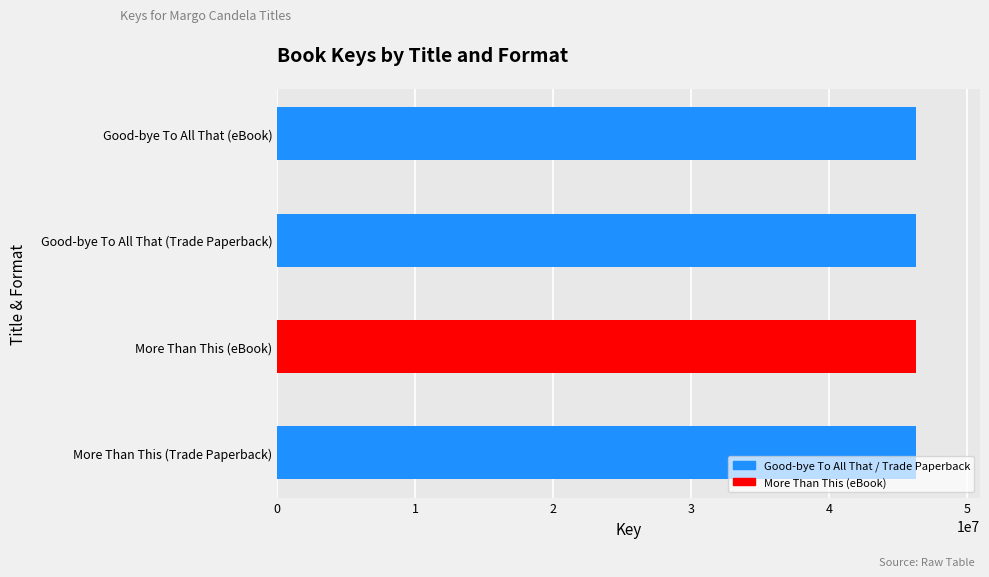

What is the greatest value displayed?

46319535